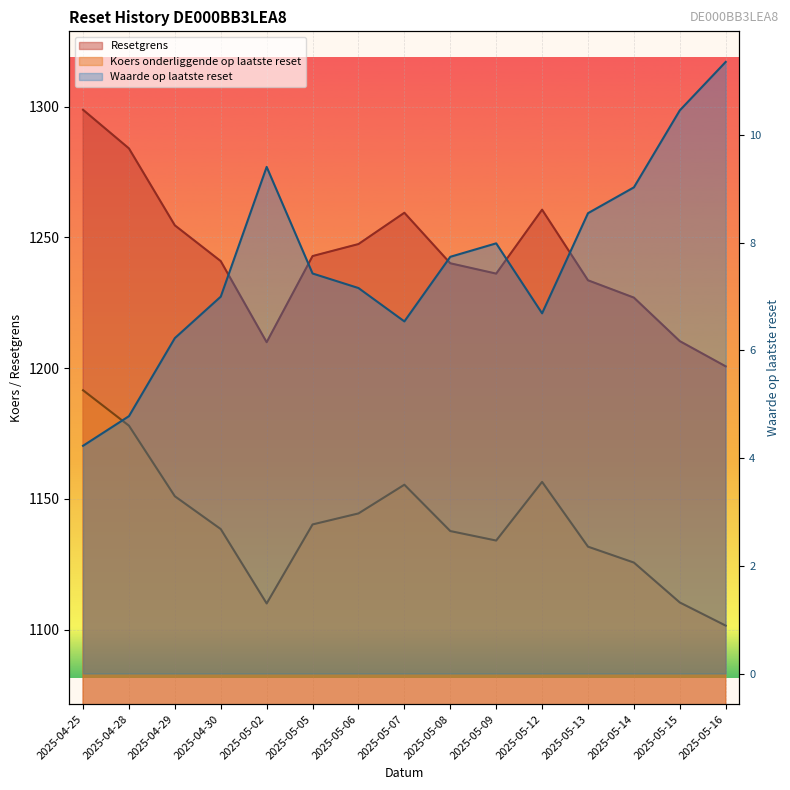

At which category is the sum across all series the highest?

2025-04-25